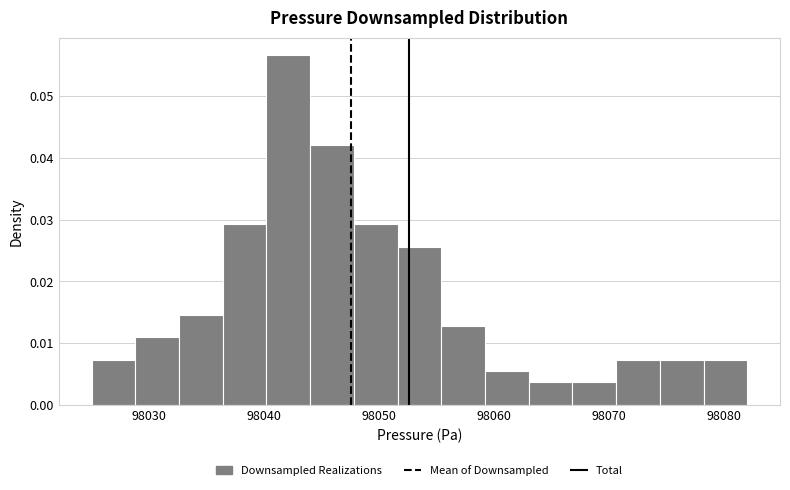

Around what value on the x-axis is the tallest bar? Give the approximate position of its centre, as read against the axis.

98042